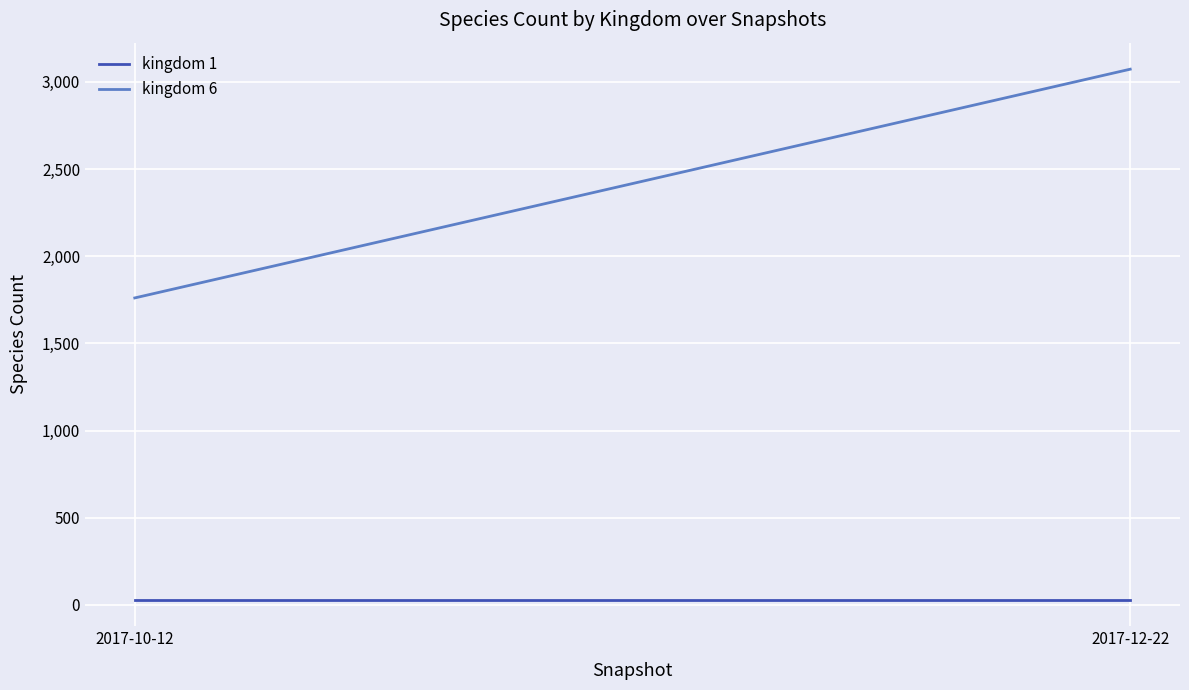

At which category is the sum across all series the highest?

2017-12-22